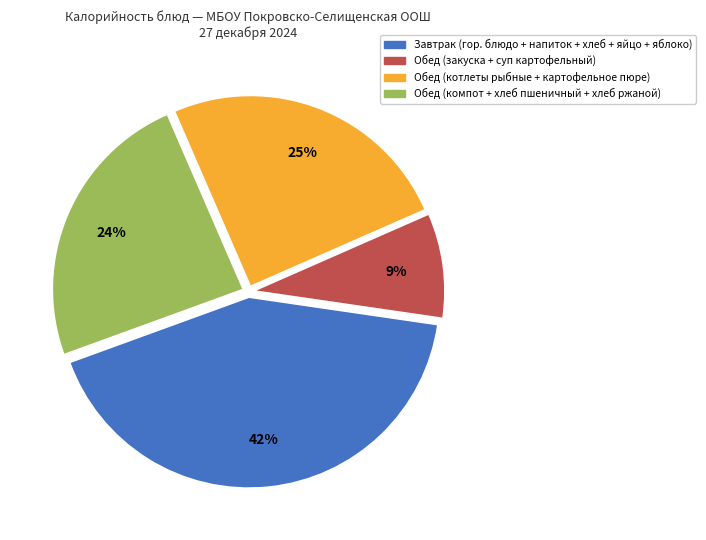

Does any single category account for the majority?

No